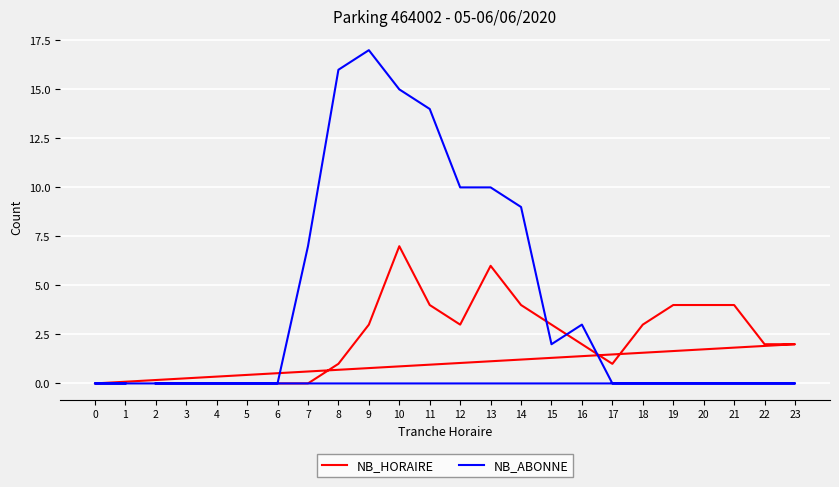

Is it true that NB_HORAIRE equals 4 at 4?

False